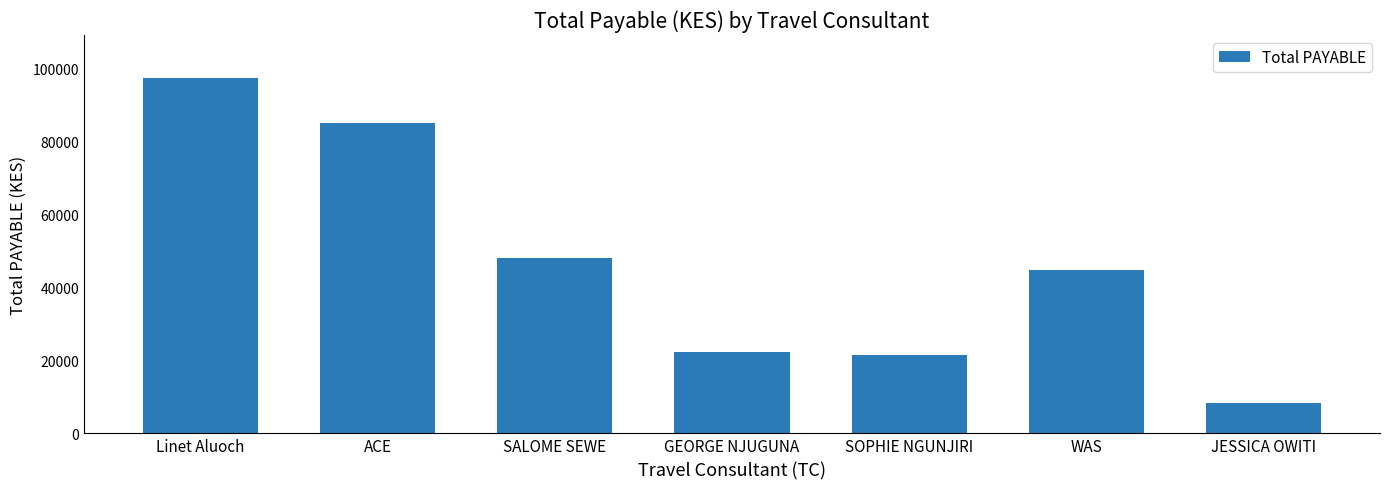

What is the sum of the values at SOPHIE NGUNJIRI and JESSICA OWITI?

29577.3